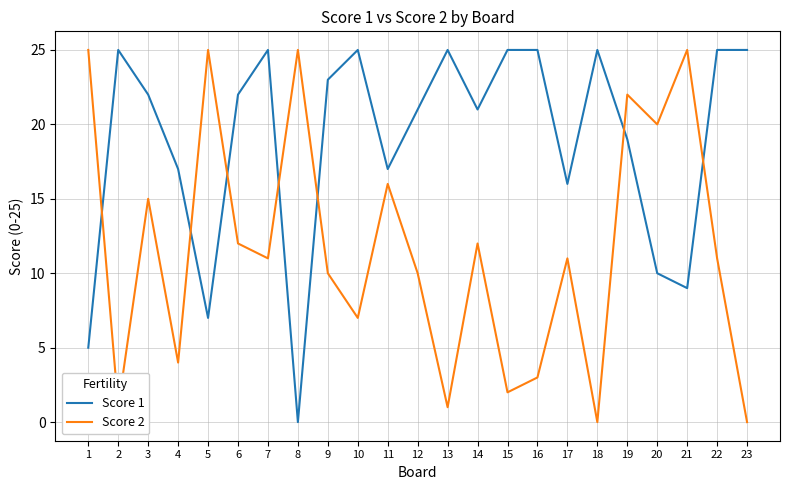

How many values in the Score 1 series are below 22?

11